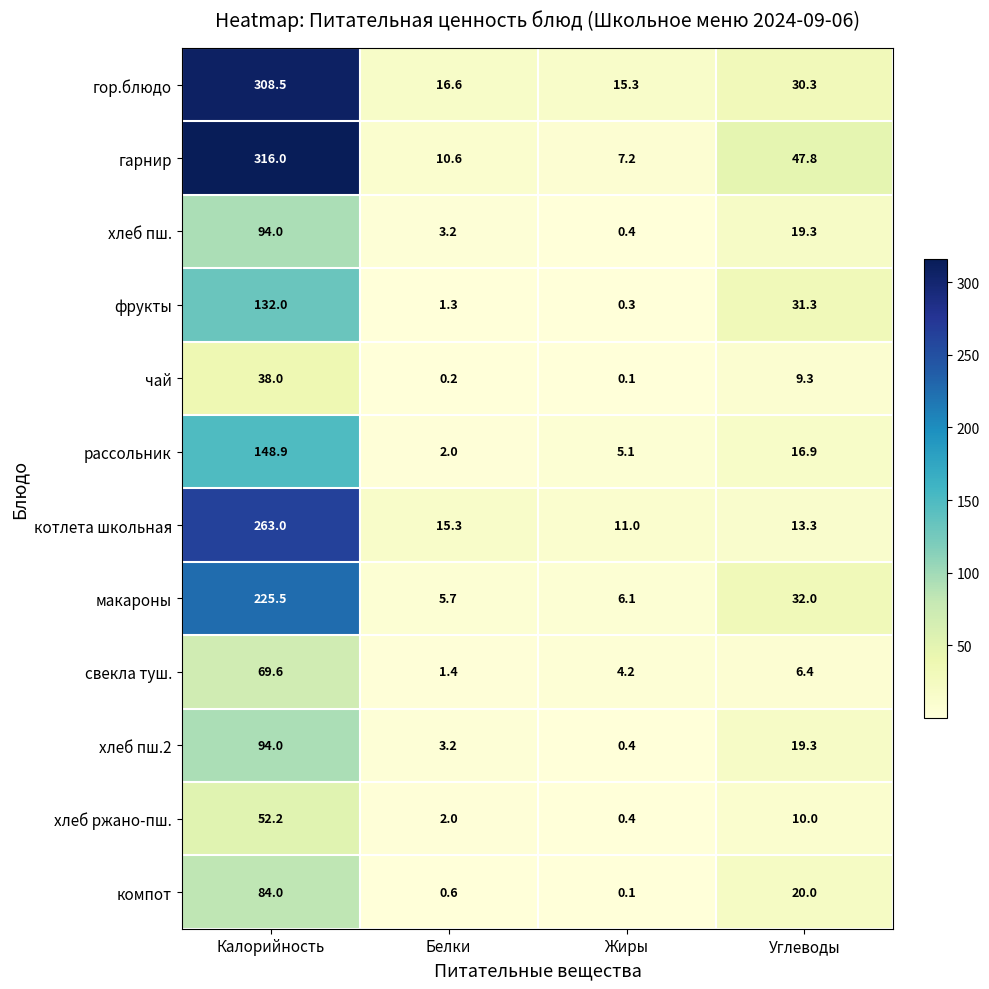

Rank the categories by котлета школьная value from lowest to highest.

Жиры, Углеводы, Белки, Калорийность